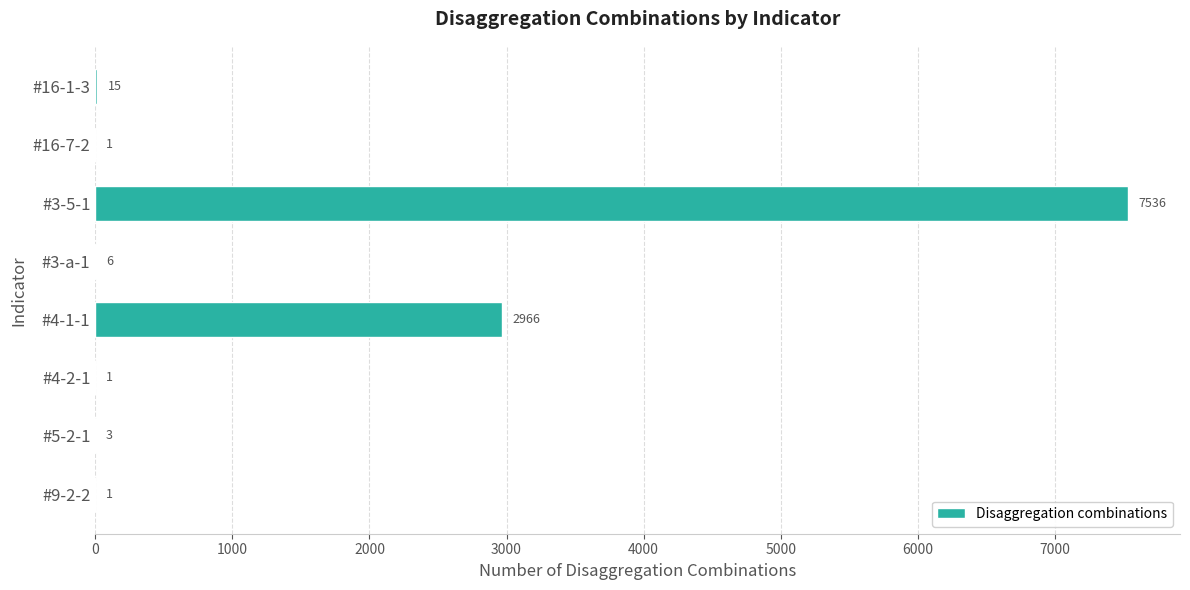

Where is the data nearest to the value 3768?

#4-1-1